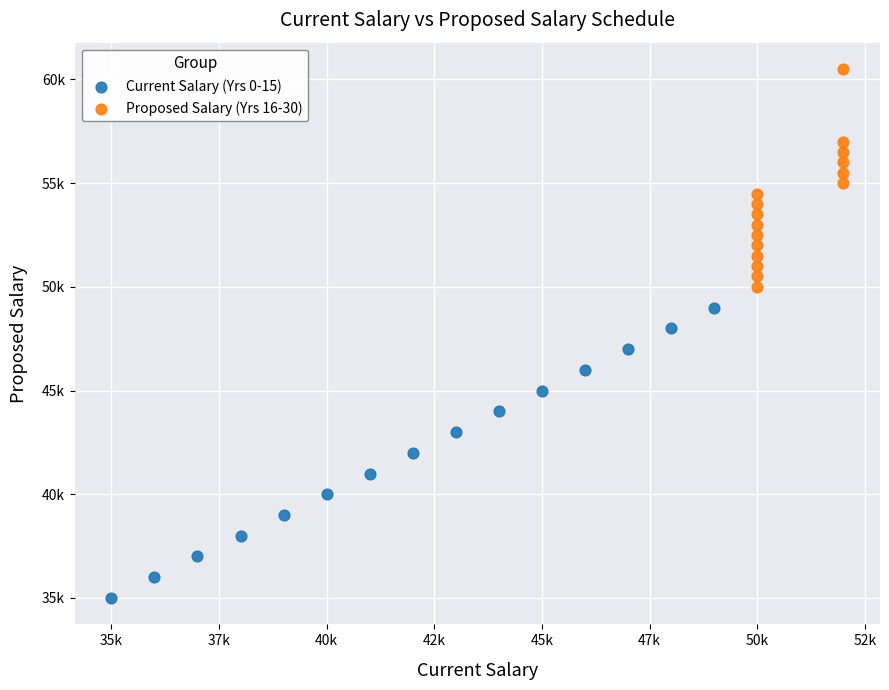

Which series reaches the minimum Y coordinate?

Current Salary (Yrs 0-15)